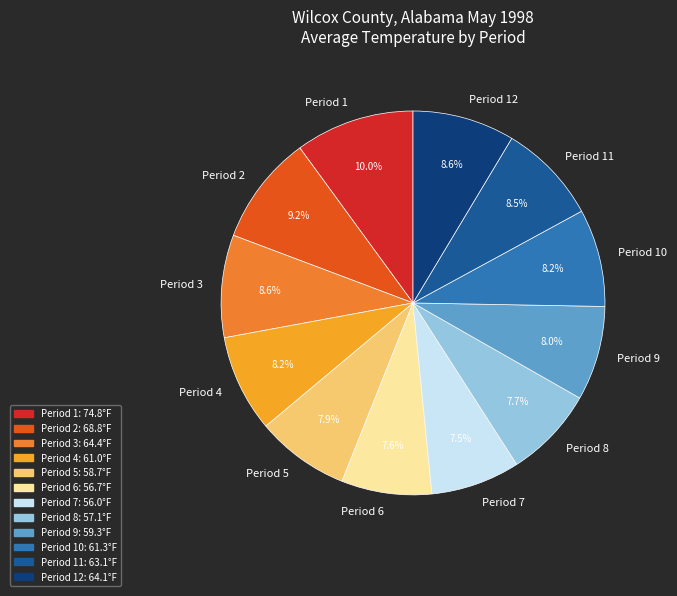

To the nearest percent, what is the average slice percentage?

8%